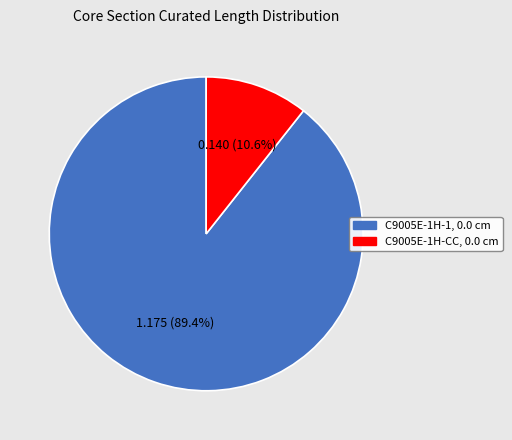

To the nearest percent, what is the difference between the C9005E-1H-1, 0.0 cm and C9005E-1H-CC, 0.0 cm slice percentages?

79%